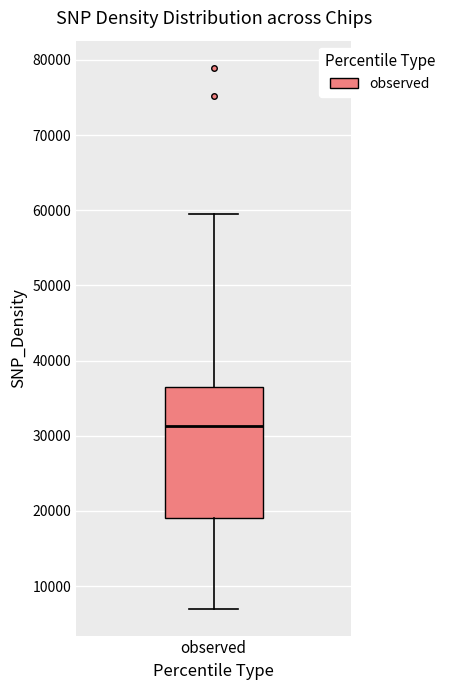

Transcribe this box plot: give where the median line is, the range the box spans, and where the two whiskers end, as read against the y-axis. The values are not printed on the chart, so give them approximately, as read against the axis.

median 31000, box 19000 to 36000, whiskers 7000 to 59000